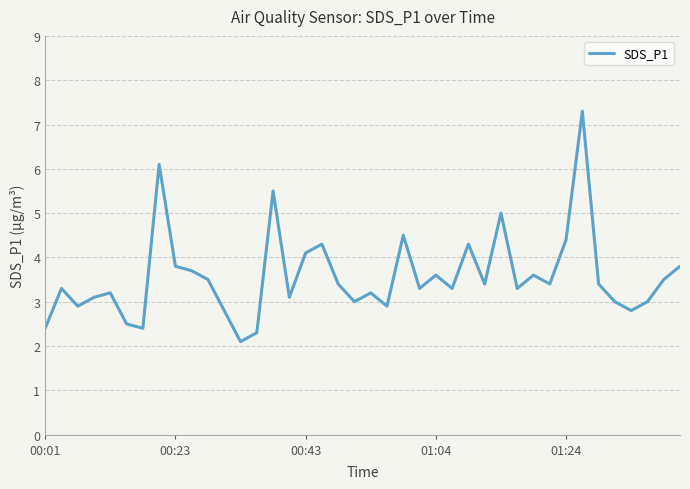

What is the minimum value shown in the chart?

2.1